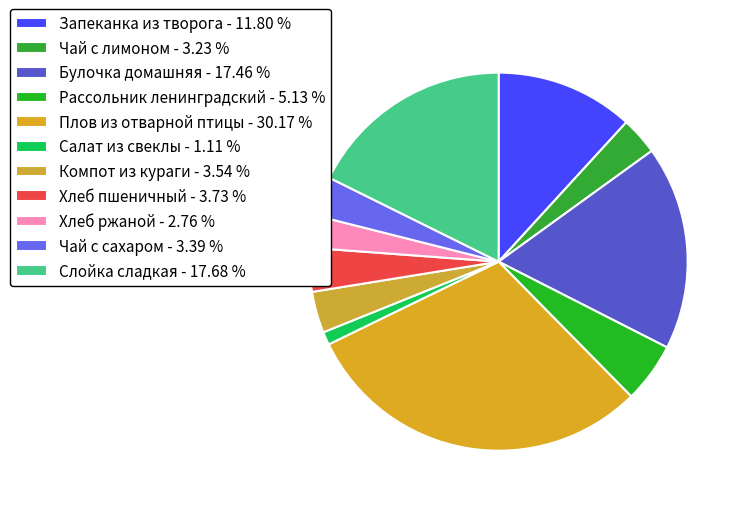

Is Плов из отварной птицы the majority of the pie?

No